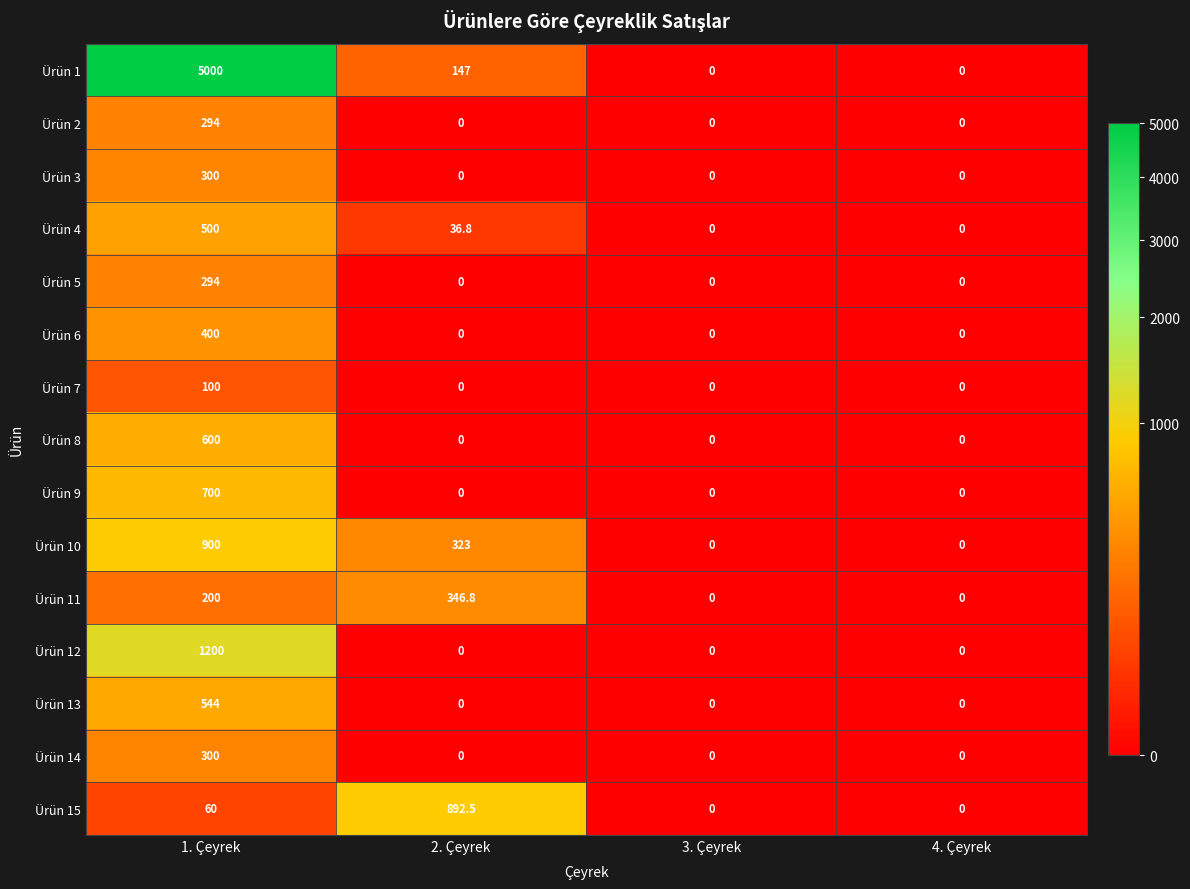

Which series has the largest total across all categories?

Ürün 1